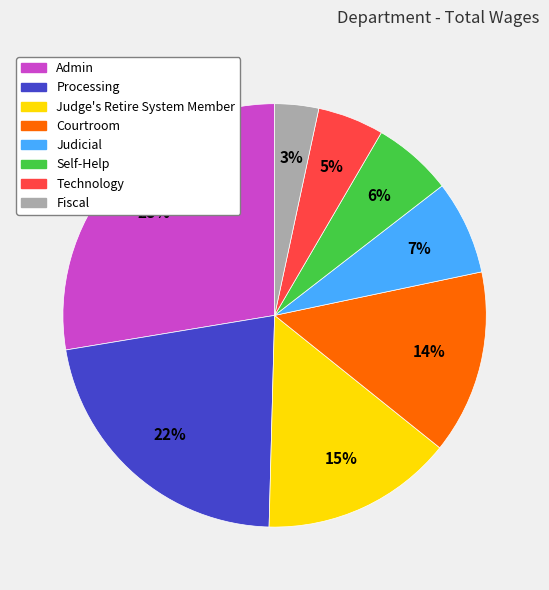

Which slice is the largest?

Admin